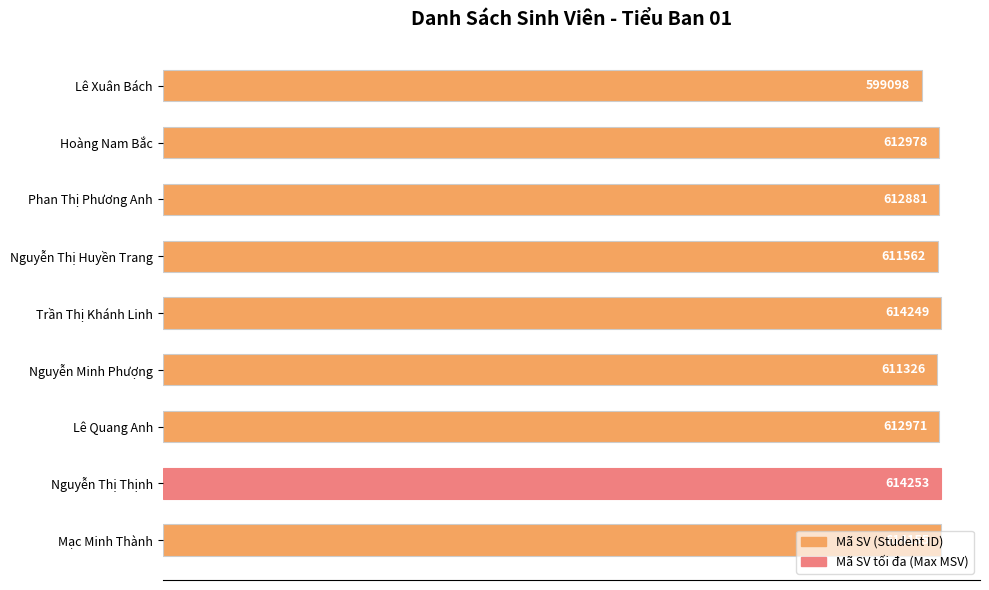

How many bars are there in total?

9